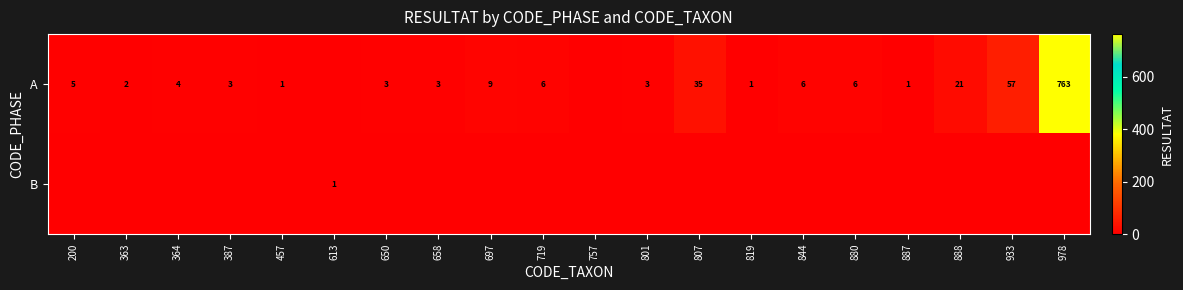

The value of A at 650 is 1. True or false?

False